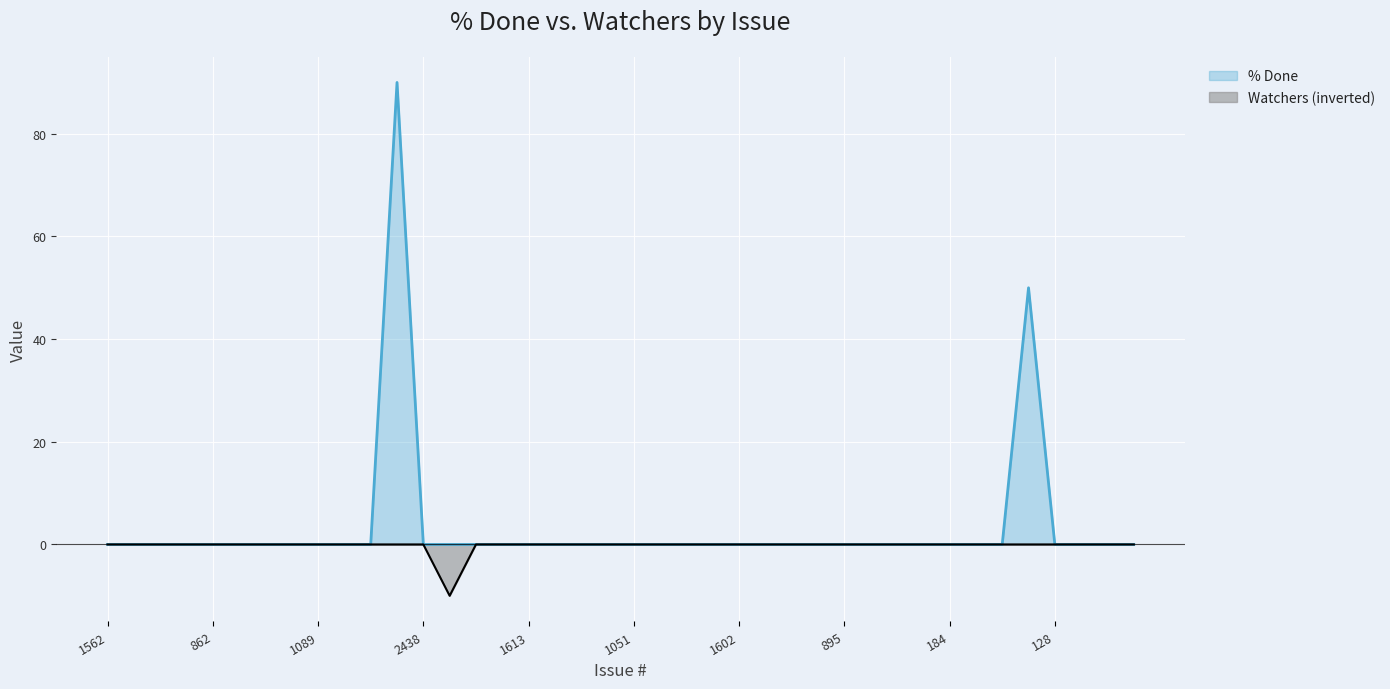

Rank the series at 1596 from lowest to highest value.

% Done, Watchers